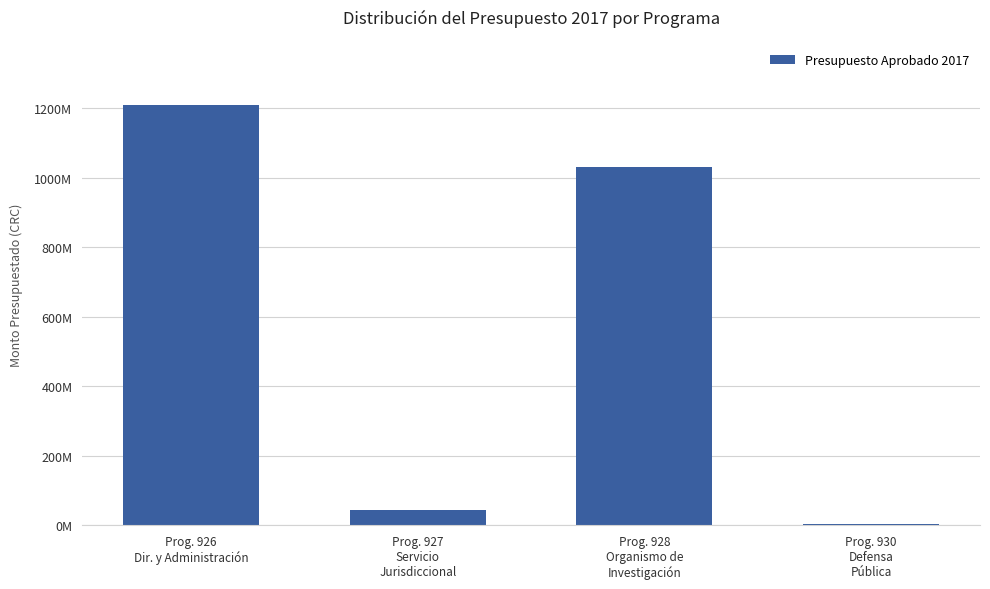

What is the minimum value shown in the chart?

2250000